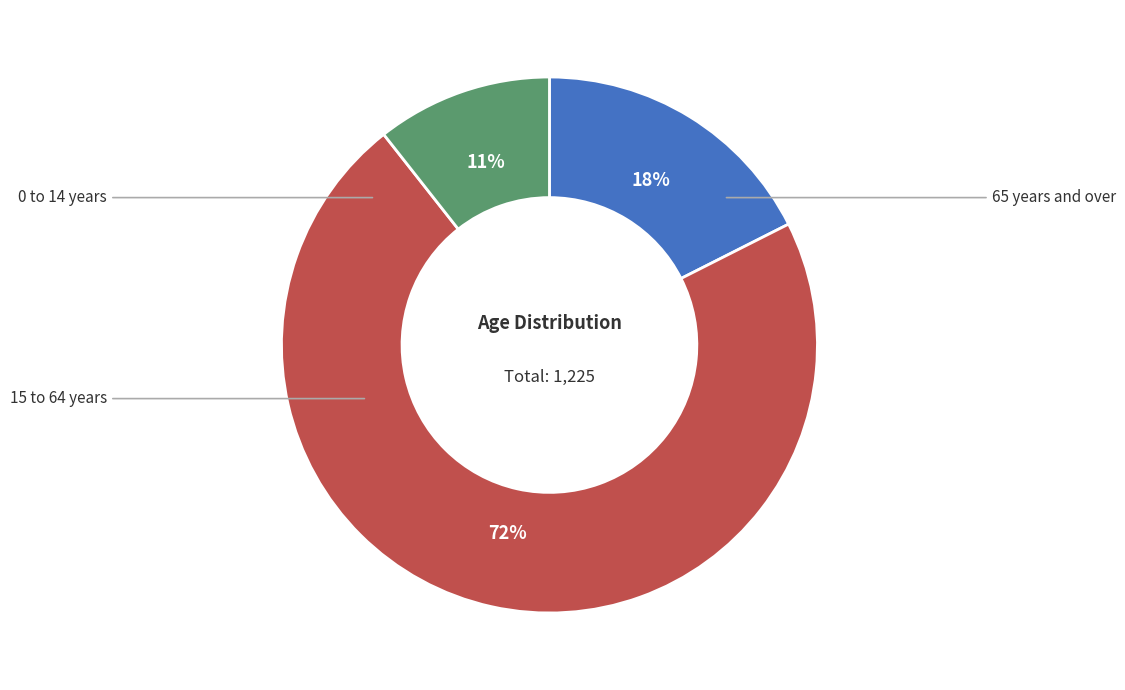

Count the number of slices in the pie.

3